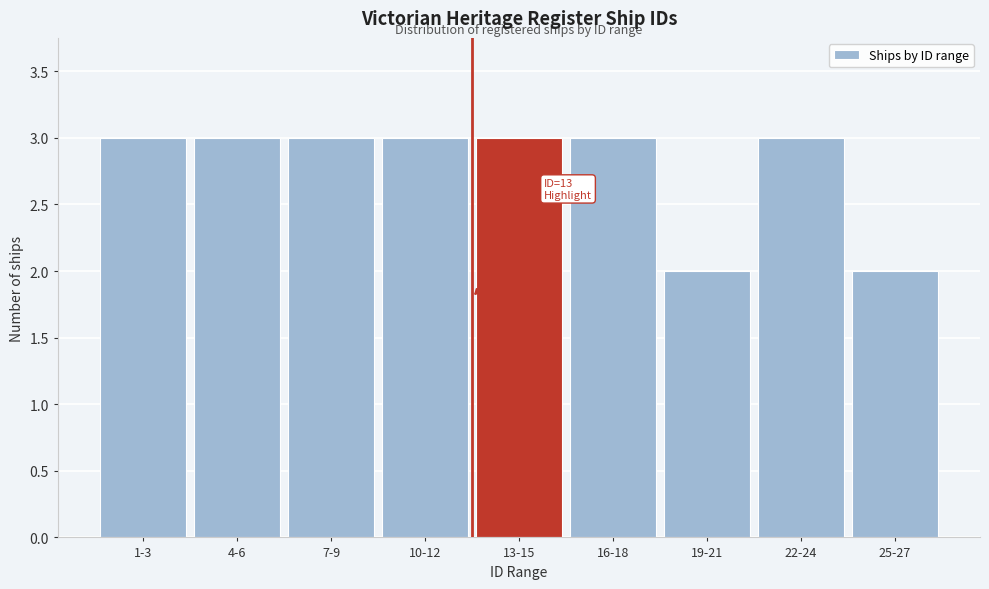

Reading left to right, what are all the values shown in this chart?

3	3	3	3	3	3	2	3	2